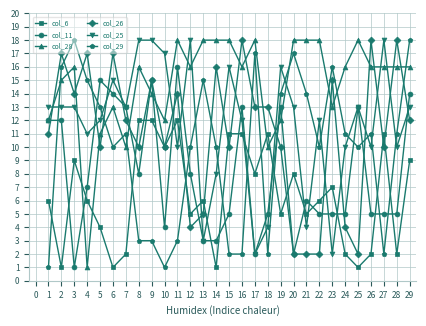

Does the chart display data point markers on the line(s)?

Yes